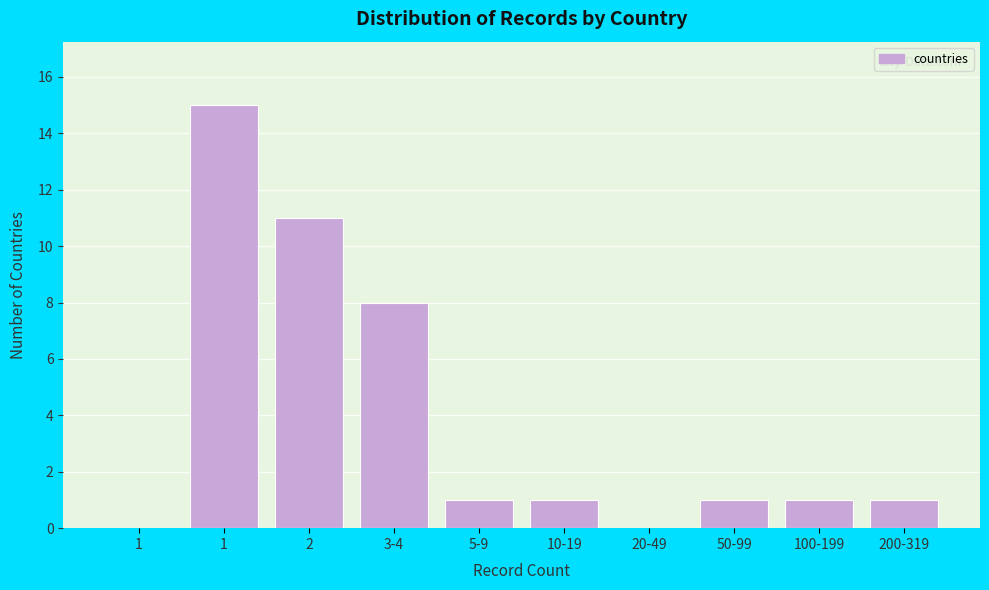

How many categories are shown in the chart?

10